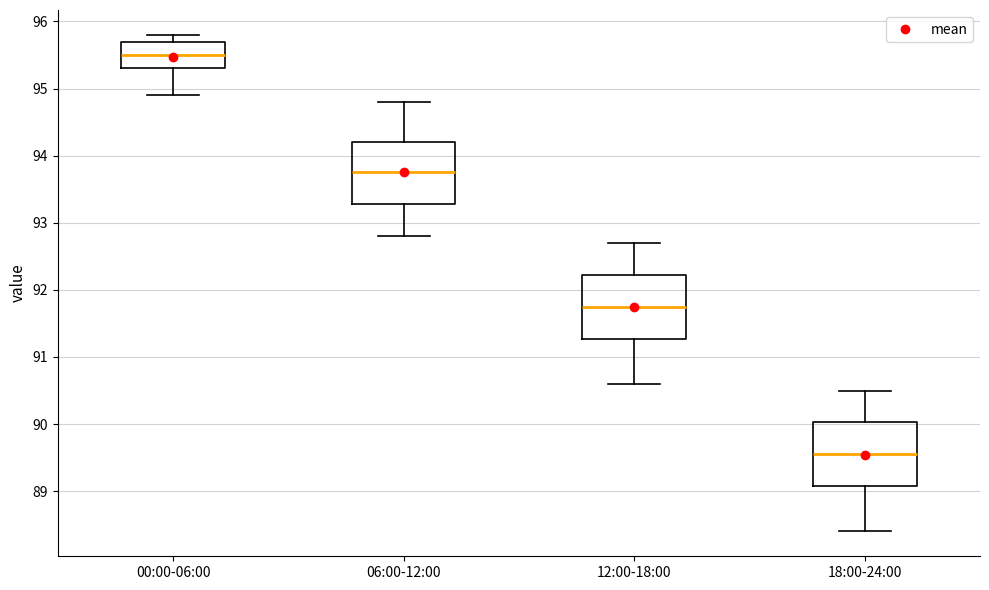

Where does the upper whisker of the box for 06:00-12:00 end on the y-axis? The values are not printed on the chart, so give them approximately, as read against the axis.

94.8